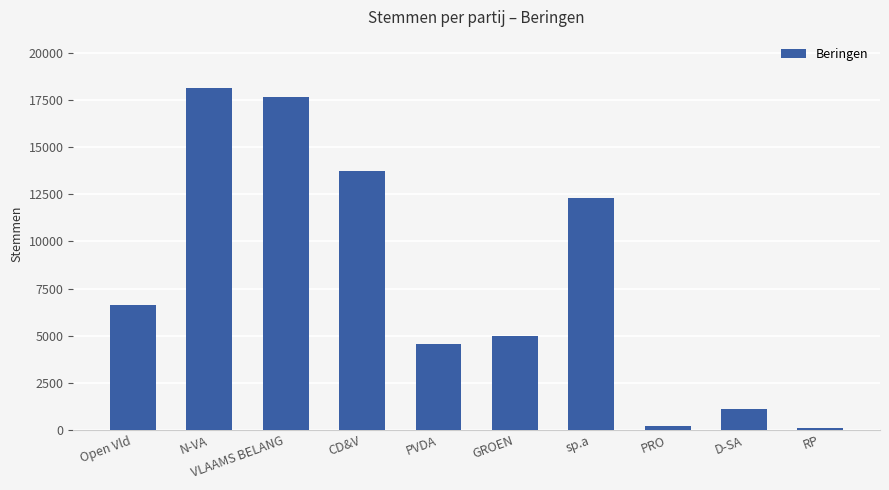

What is the value of the 1st bar from the left?

6628